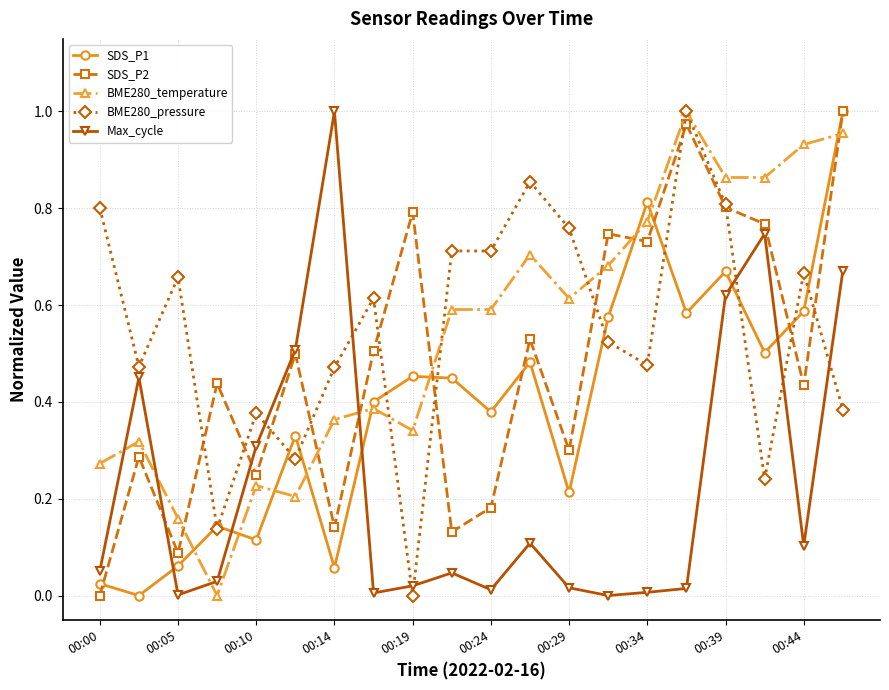

Which series ends up on top after the final intersection of BME280_temperature and SDS_P1?

SDS_P1